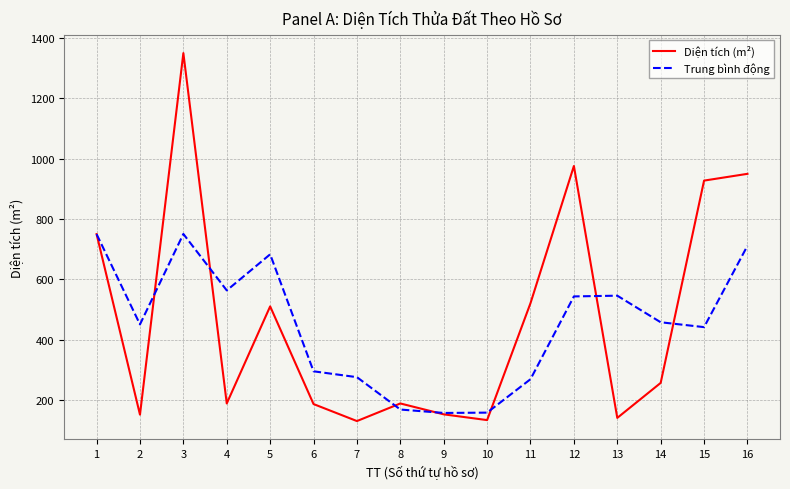

How many interior local valleys does the Trung bình động series have?

4